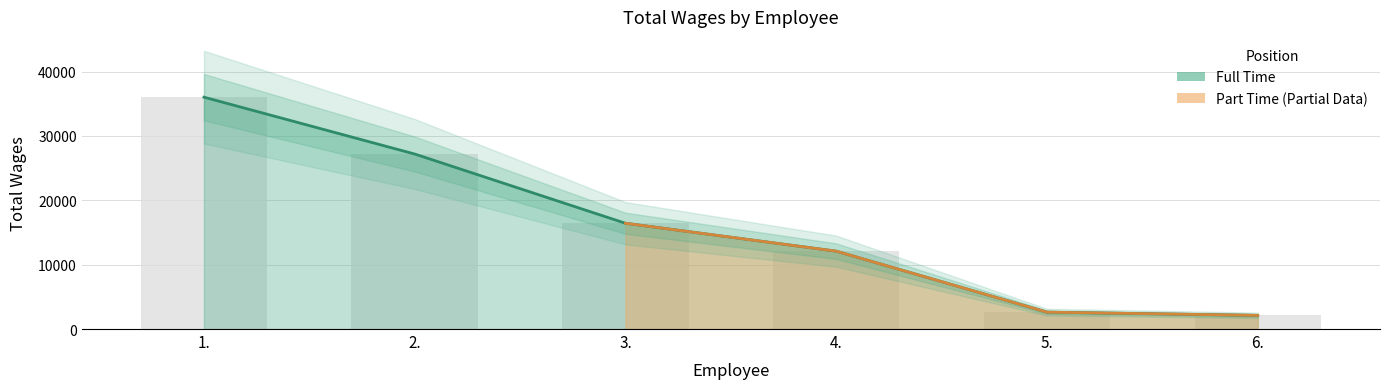

What is the smallest value displayed?

2123